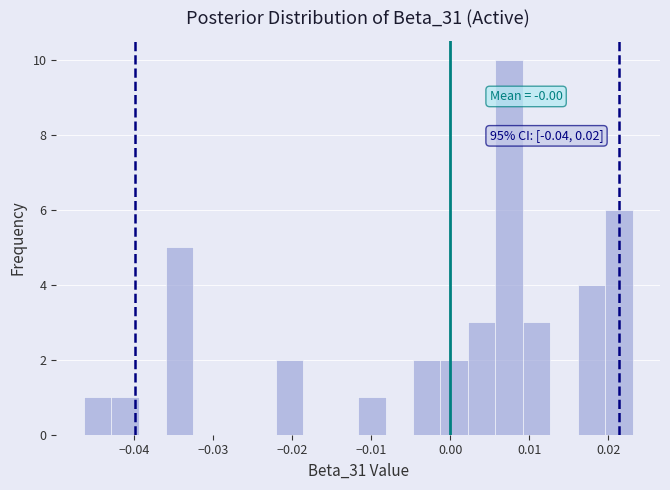

Read against the x-axis, roughly where is the centre of the tallest bar?

0.007